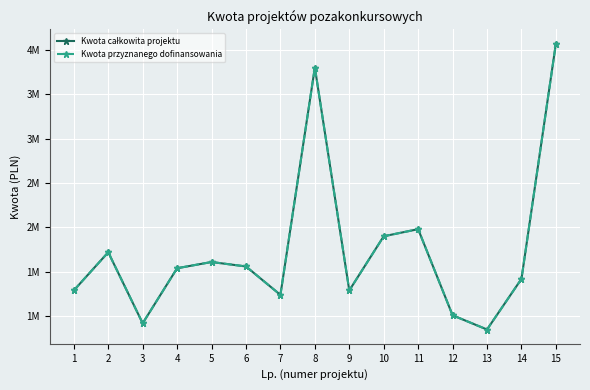

True or false: Kwota całkowita projektu has more than 0 points higher than both neighbors.

True